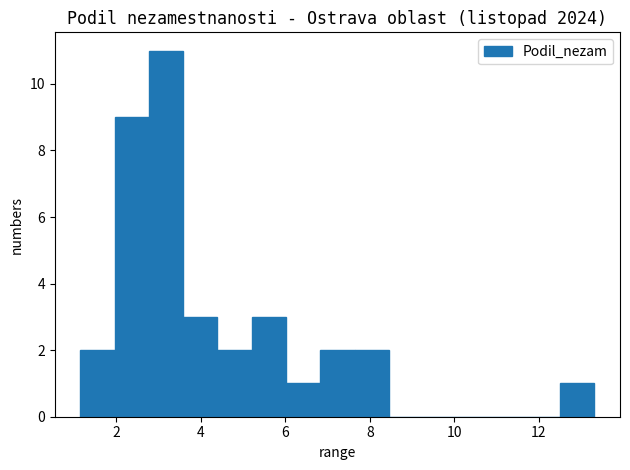

What is the height of the bar covering 6.0 to 6.8 on the x-axis? Neither the bar edges nor the heights are printed on the chart, so give them approximately, as read against the axes.

1